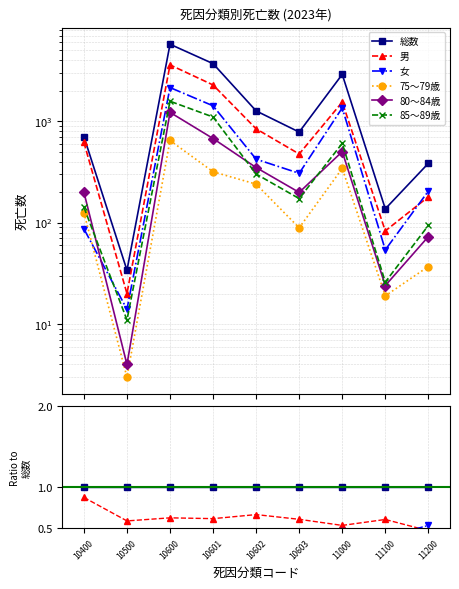

True or false: 総数 and 女 cross at least once.

False